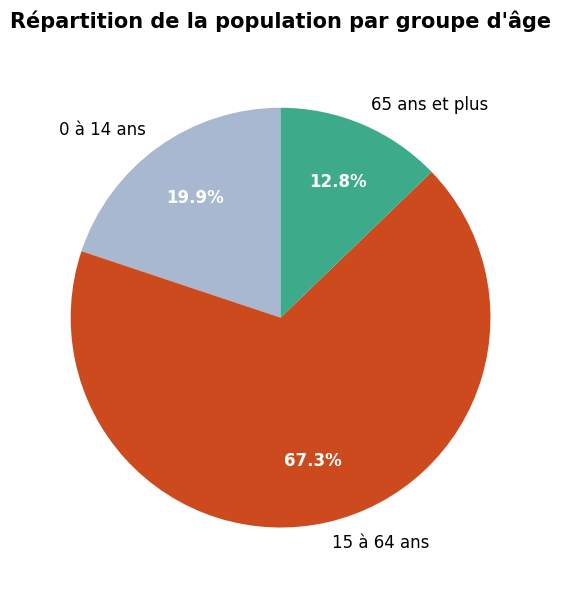

What portion of the pie excludes 15 à 64 ans?

32.7%